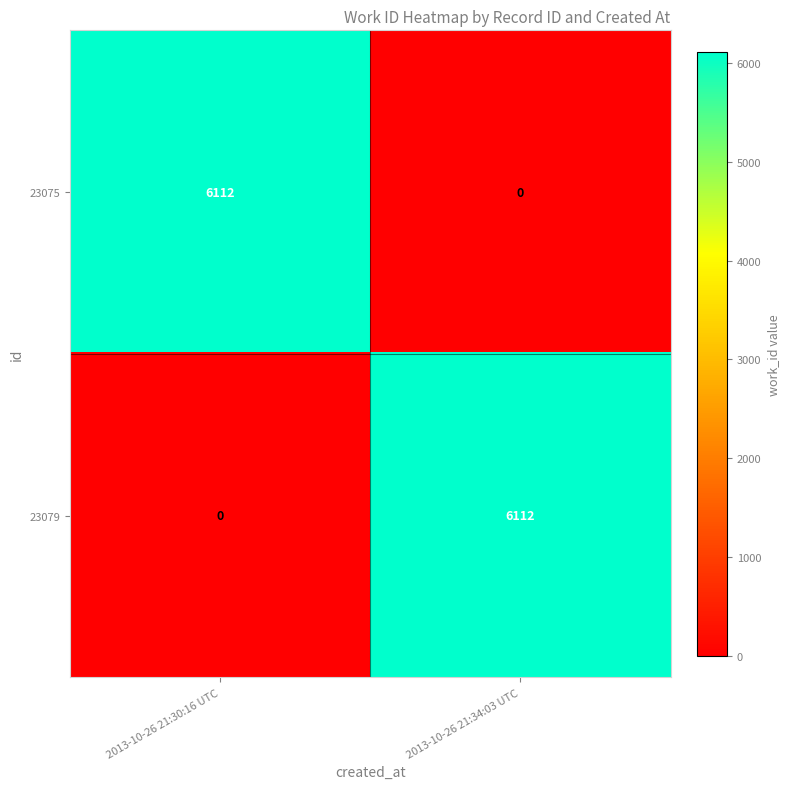

What is the total value across all series at 2013-10-26 21:34:03 UTC?

6112